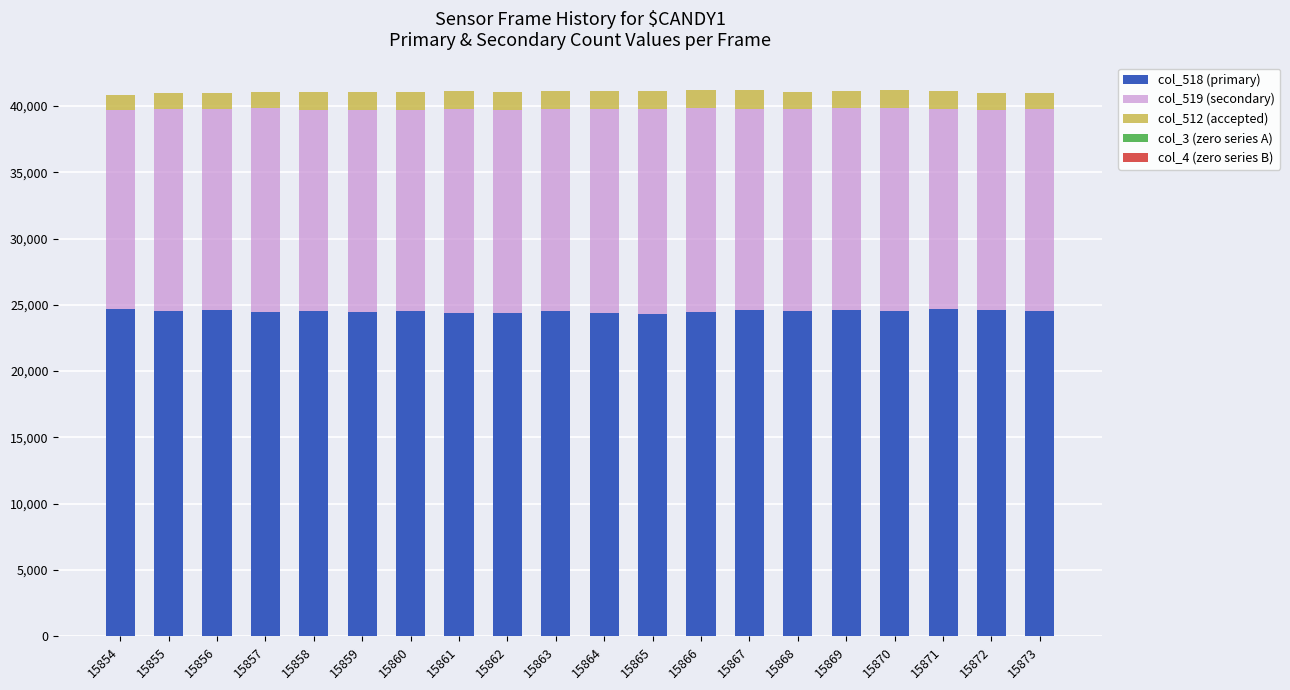

What is the sum of all col_518 (primary) values?

490343